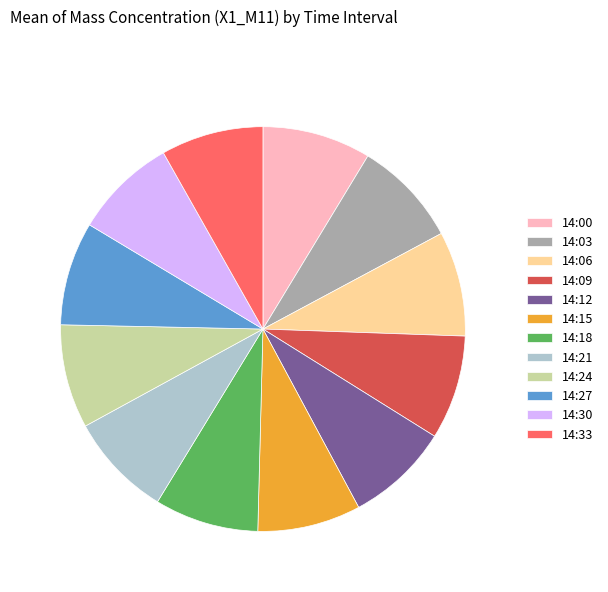

How many slices are in this pie chart?

12